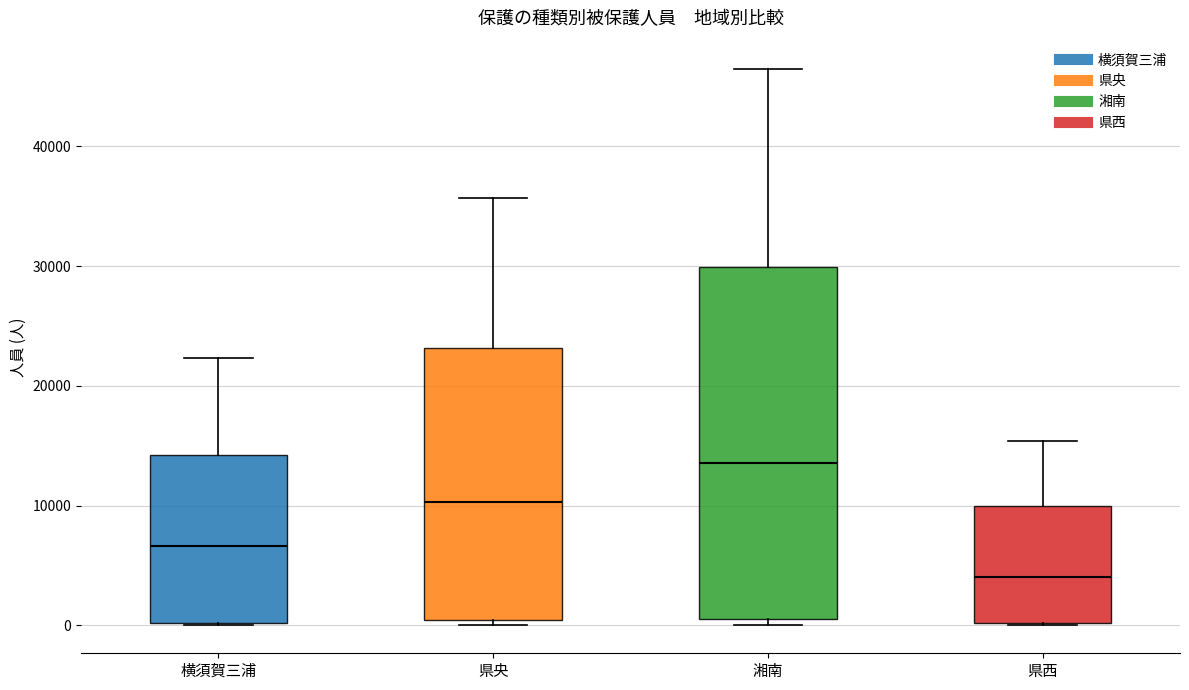

Which box has the lowest median line?

県西